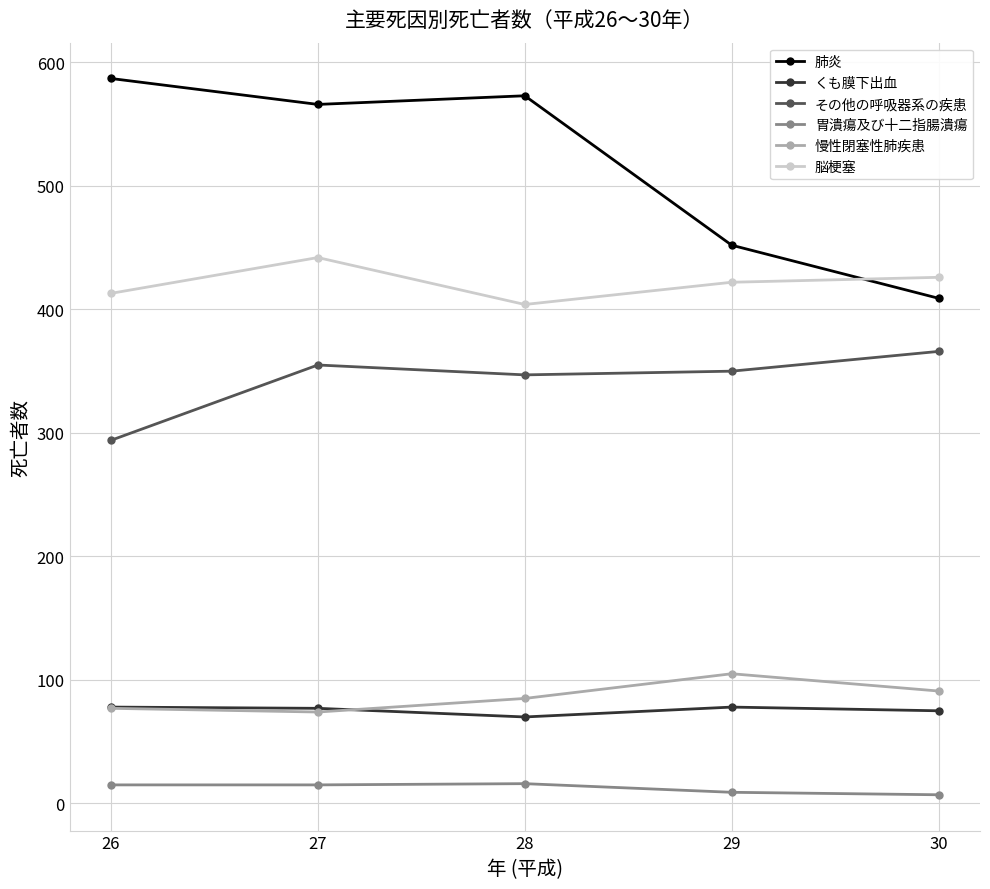

At which category is the sum across all series the highest?

27